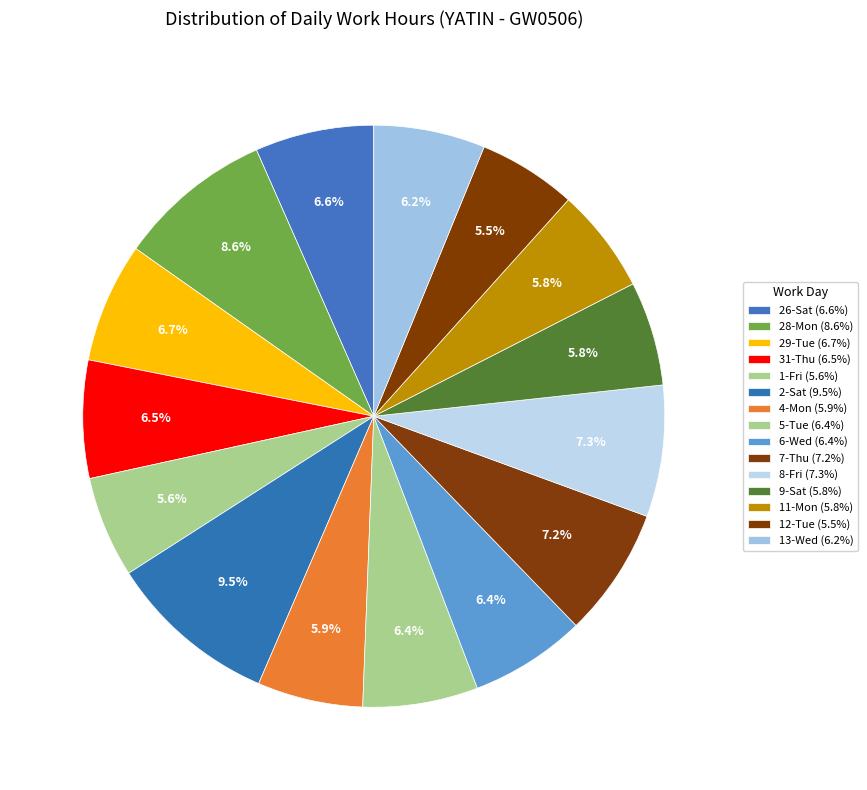

What is the largest slice in the pie chart?

2-Sat